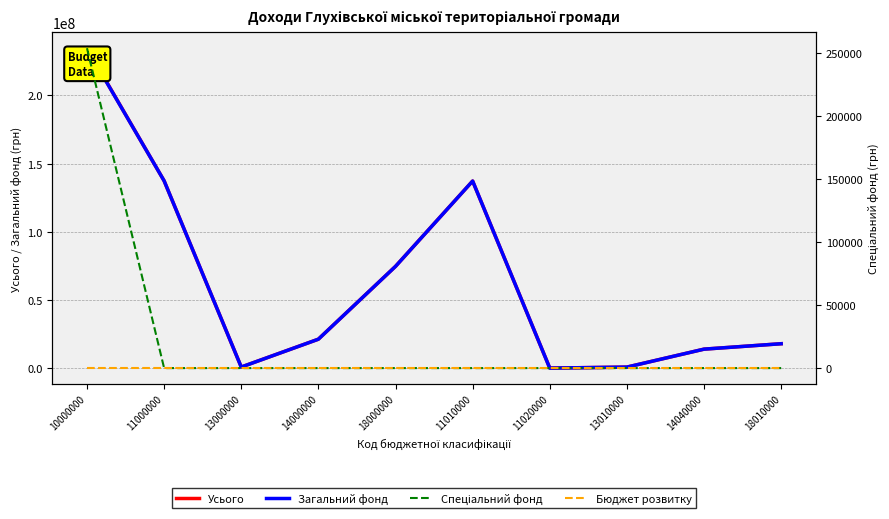

Reading left to right, what are all the values shown in this chart?

Усього: 10000000=234613100	11000000=137397000	13000000=927000	14000000=21335200	18000000=74700400	11010000=137247000	11020000=150000	13010000=877000	14040000=14040000	18010000=18010000
Загальний фонд: 10000000=234359600	11000000=137397000	13000000=927000	14000000=21335200	18000000=74700400	11010000=137247000	11020000=150000	13010000=877000	14040000=14040000	18010000=18010000
Спеціальний фонд: 10000000=253500	11000000=0	13000000=0	14000000=0	18000000=0	11010000=0	11020000=0	13010000=0	14040000=0	18010000=0
Бюджет розвитку: 10000000=0	11000000=0	13000000=0	14000000=0	18000000=0	11010000=0	11020000=0	13010000=0	14040000=0	18010000=0